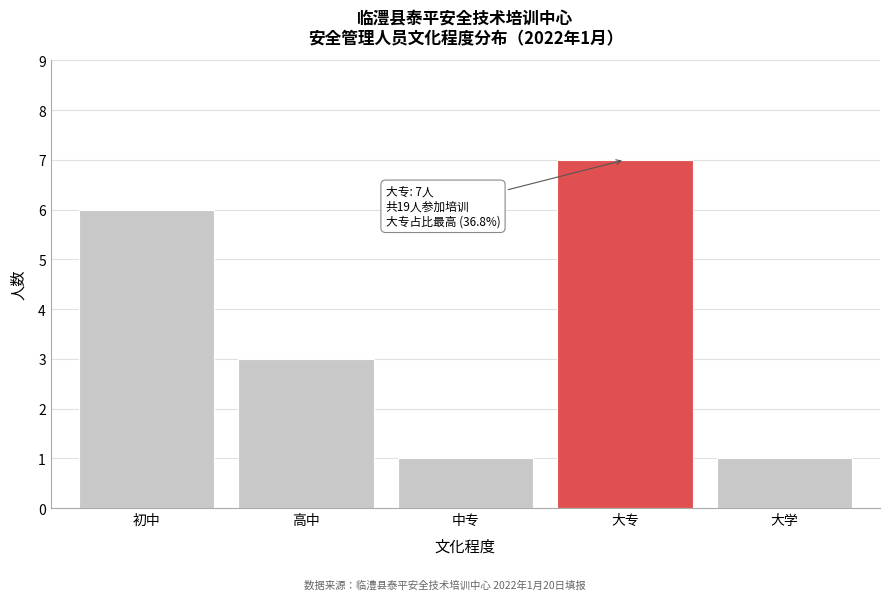

Reading left to right, extract all data points from this chart.

初中=6	高中=3	中专=1	大专=7	大学=1